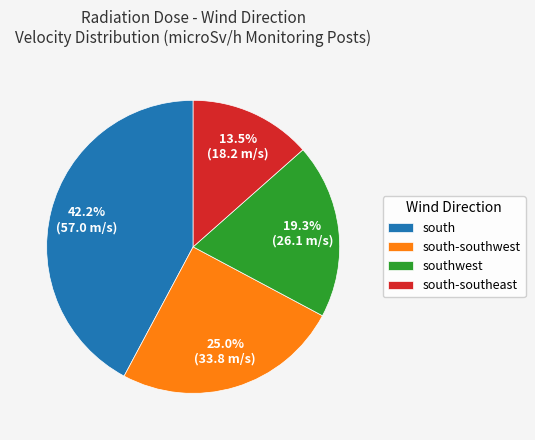

What portion of the pie excludes southwest?

80.7%